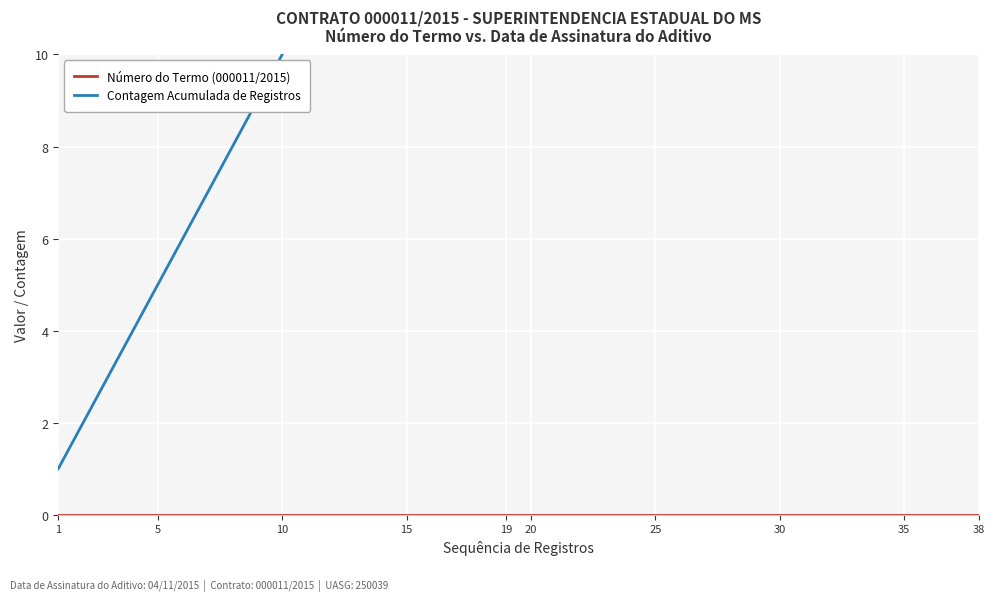

The value of Contagem Acumulada de Registros at 12 is 13. True or false?

True